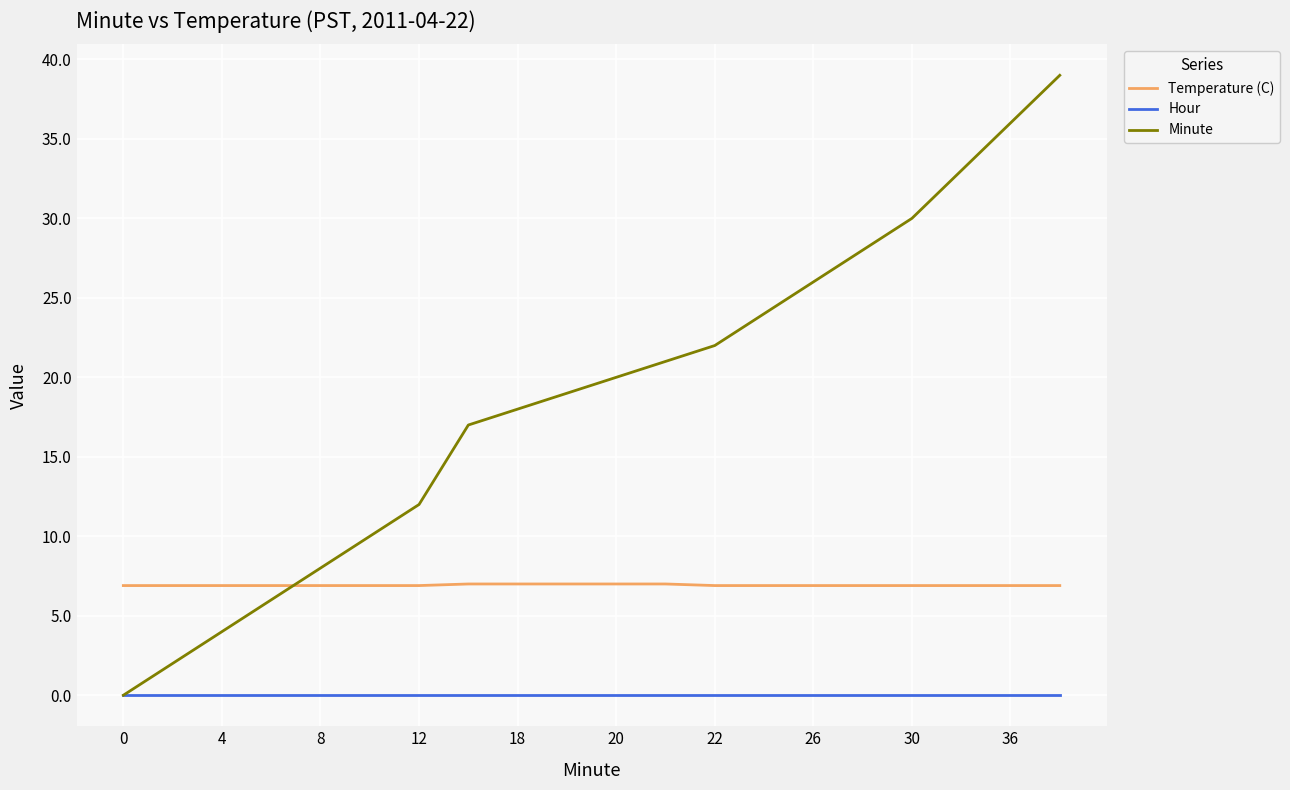

Which series has the largest total across all categories?

Minute